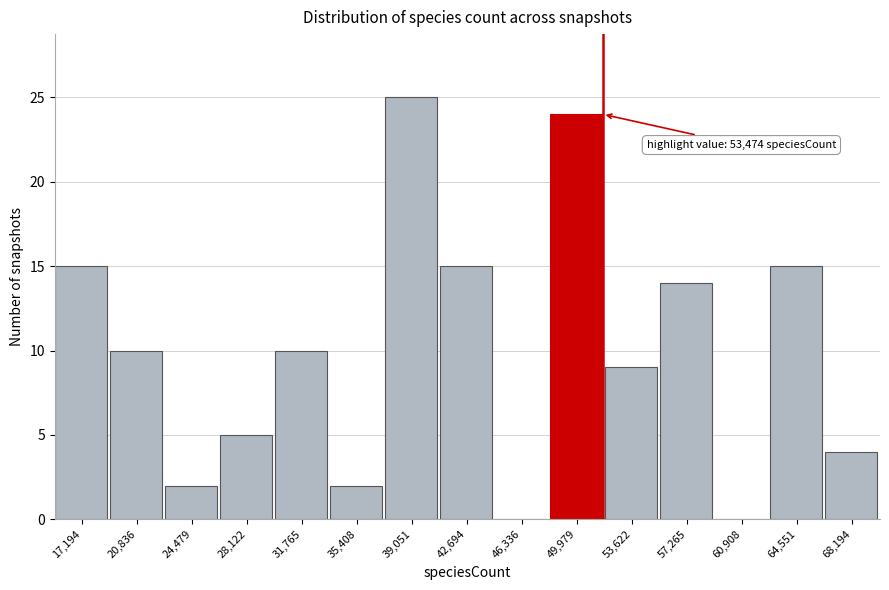

Reading left to right, transcribe all the data shown in this chart.

17,194=15	20,836=10	24,479=2	28,122=5	31,765=10	35,408=2	39,051=25	42,694=15	46,336=0	49,979=24	53,622=9	57,265=14	60,908=0	64,551=15	68,194=4